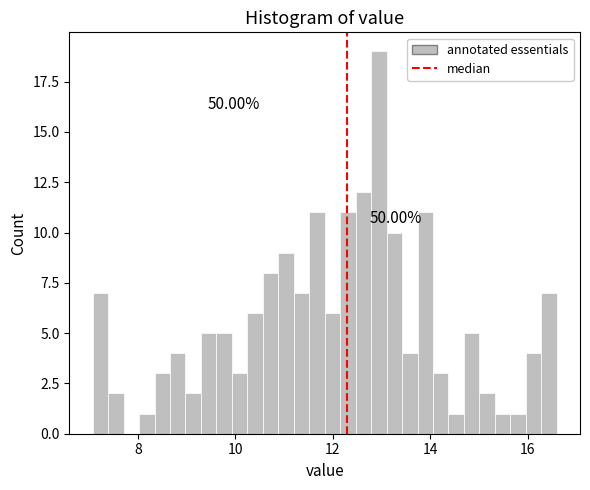

Read against the x-axis, roughly where is the centre of the tallest bar?

13.0